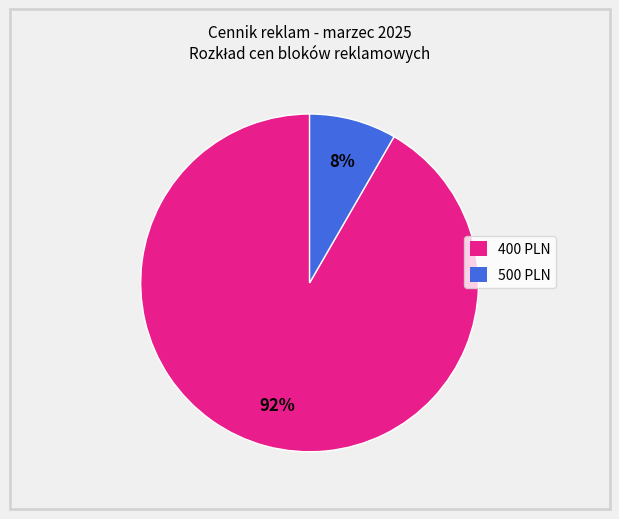

To the nearest percent, what is the combined percentage of 400 and 500?

100%